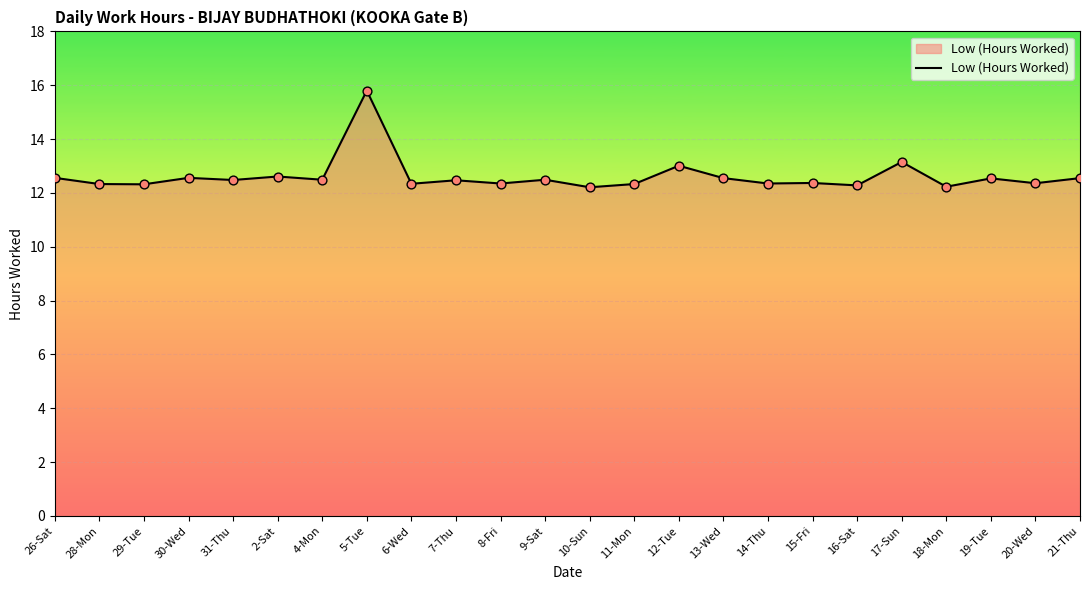

Which has a higher value, 26-Sat or 12-Tue?

12-Tue